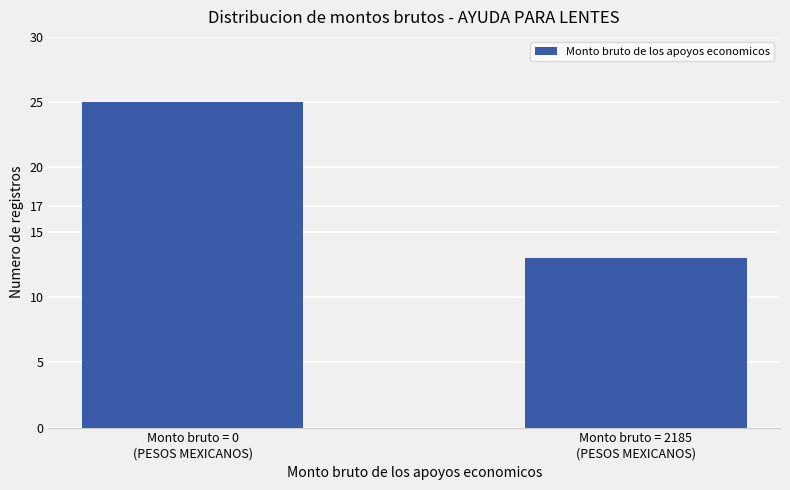

What is the difference between the values at Monto bruto = 2185
(PESOS MEXICANOS) and Monto bruto = 0
(PESOS MEXICANOS)?

12